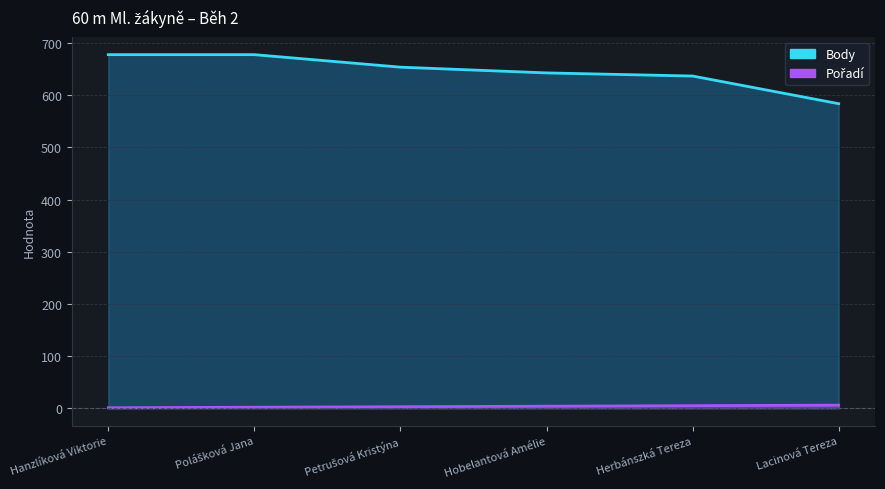

True or false: Body and Pořadí intersect in this chart.

False